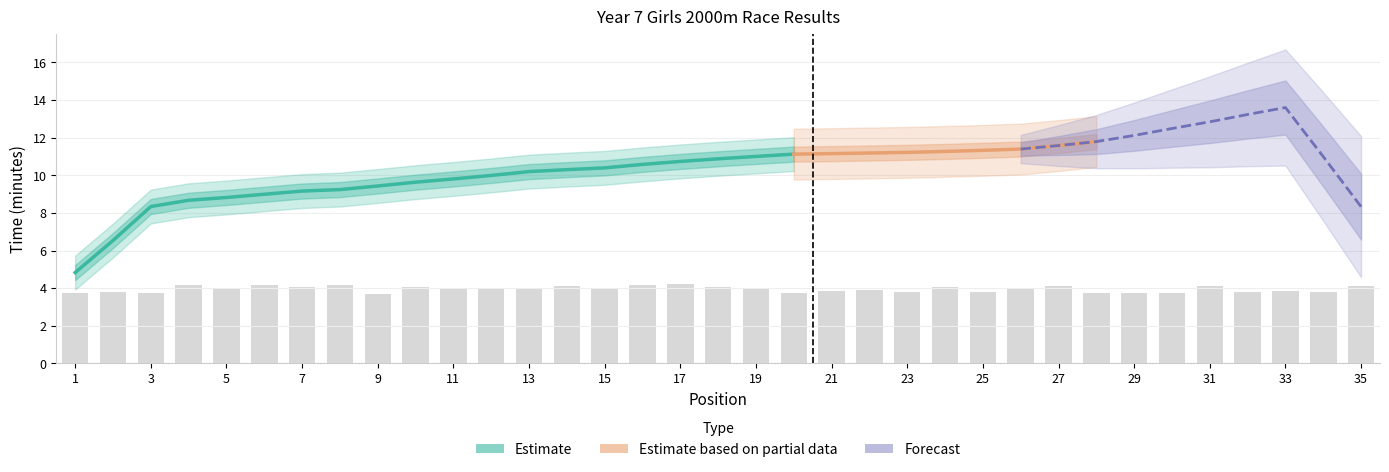

Reading right to left, what are all the values shown in this chart?

35=4.1	34=3.8	33=3.9	32=3.8	31=4.1	30=3.8	29=3.7	28=3.8	27=4.1	26=4.0	25=3.8	24=4.0	23=3.8	22=3.9	21=3.9	20=3.7	19=4.0	18=4.0	17=4.2	16=4.2	15=4.0	14=4.1	13=4.0	12=4.0	11=4.0	10=4.1	9=3.7	8=4.2	7=4.1	6=4.2	5=4.0	4=4.2	3=3.8	2=3.8	1=3.7